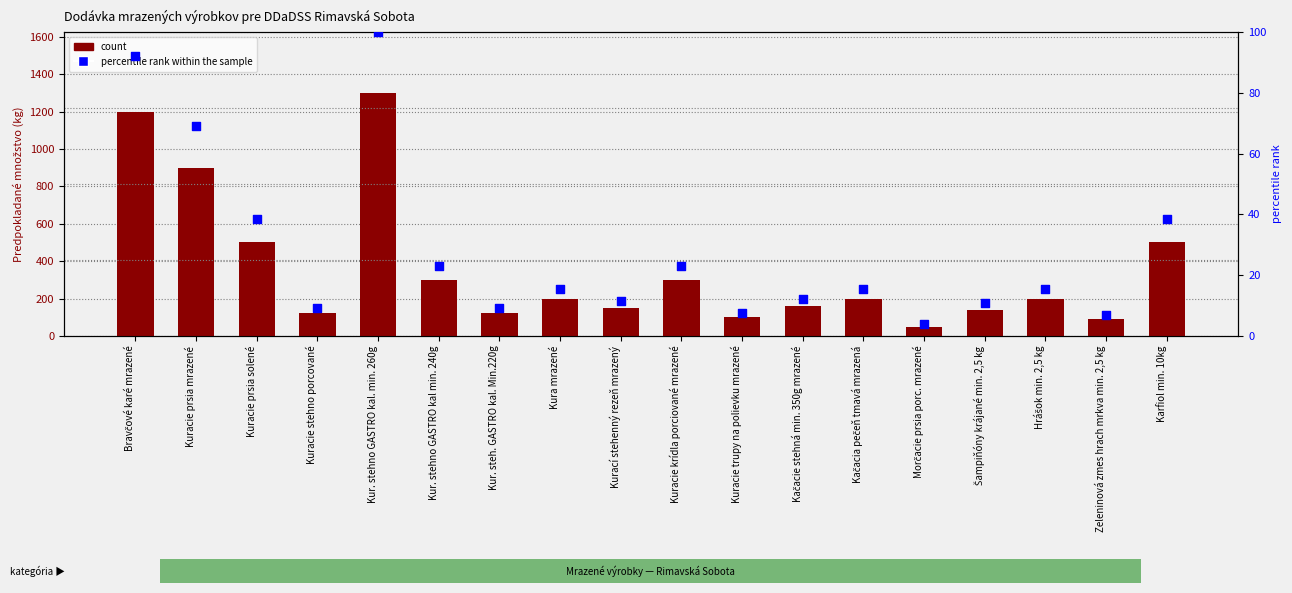

Is the value of count at Kuracie trupy na polievku mrazené greater than the value of percentile rank within the sample at Šampiňóny krájané min. 2,5 kg?

Yes